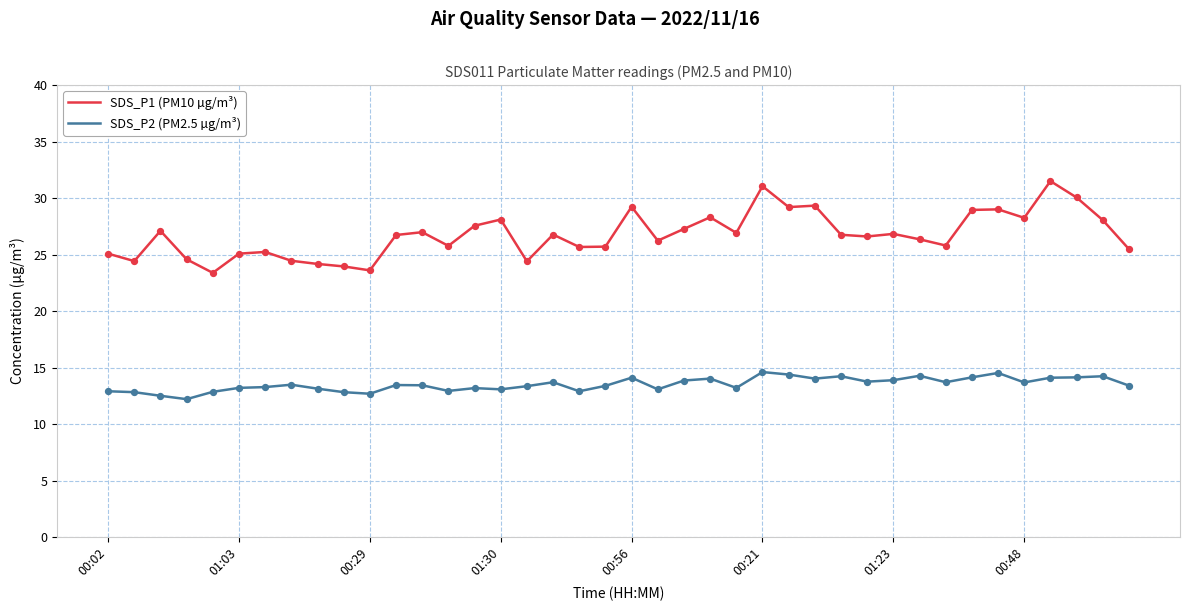

At how many categories does at least one series exceed 19?

40